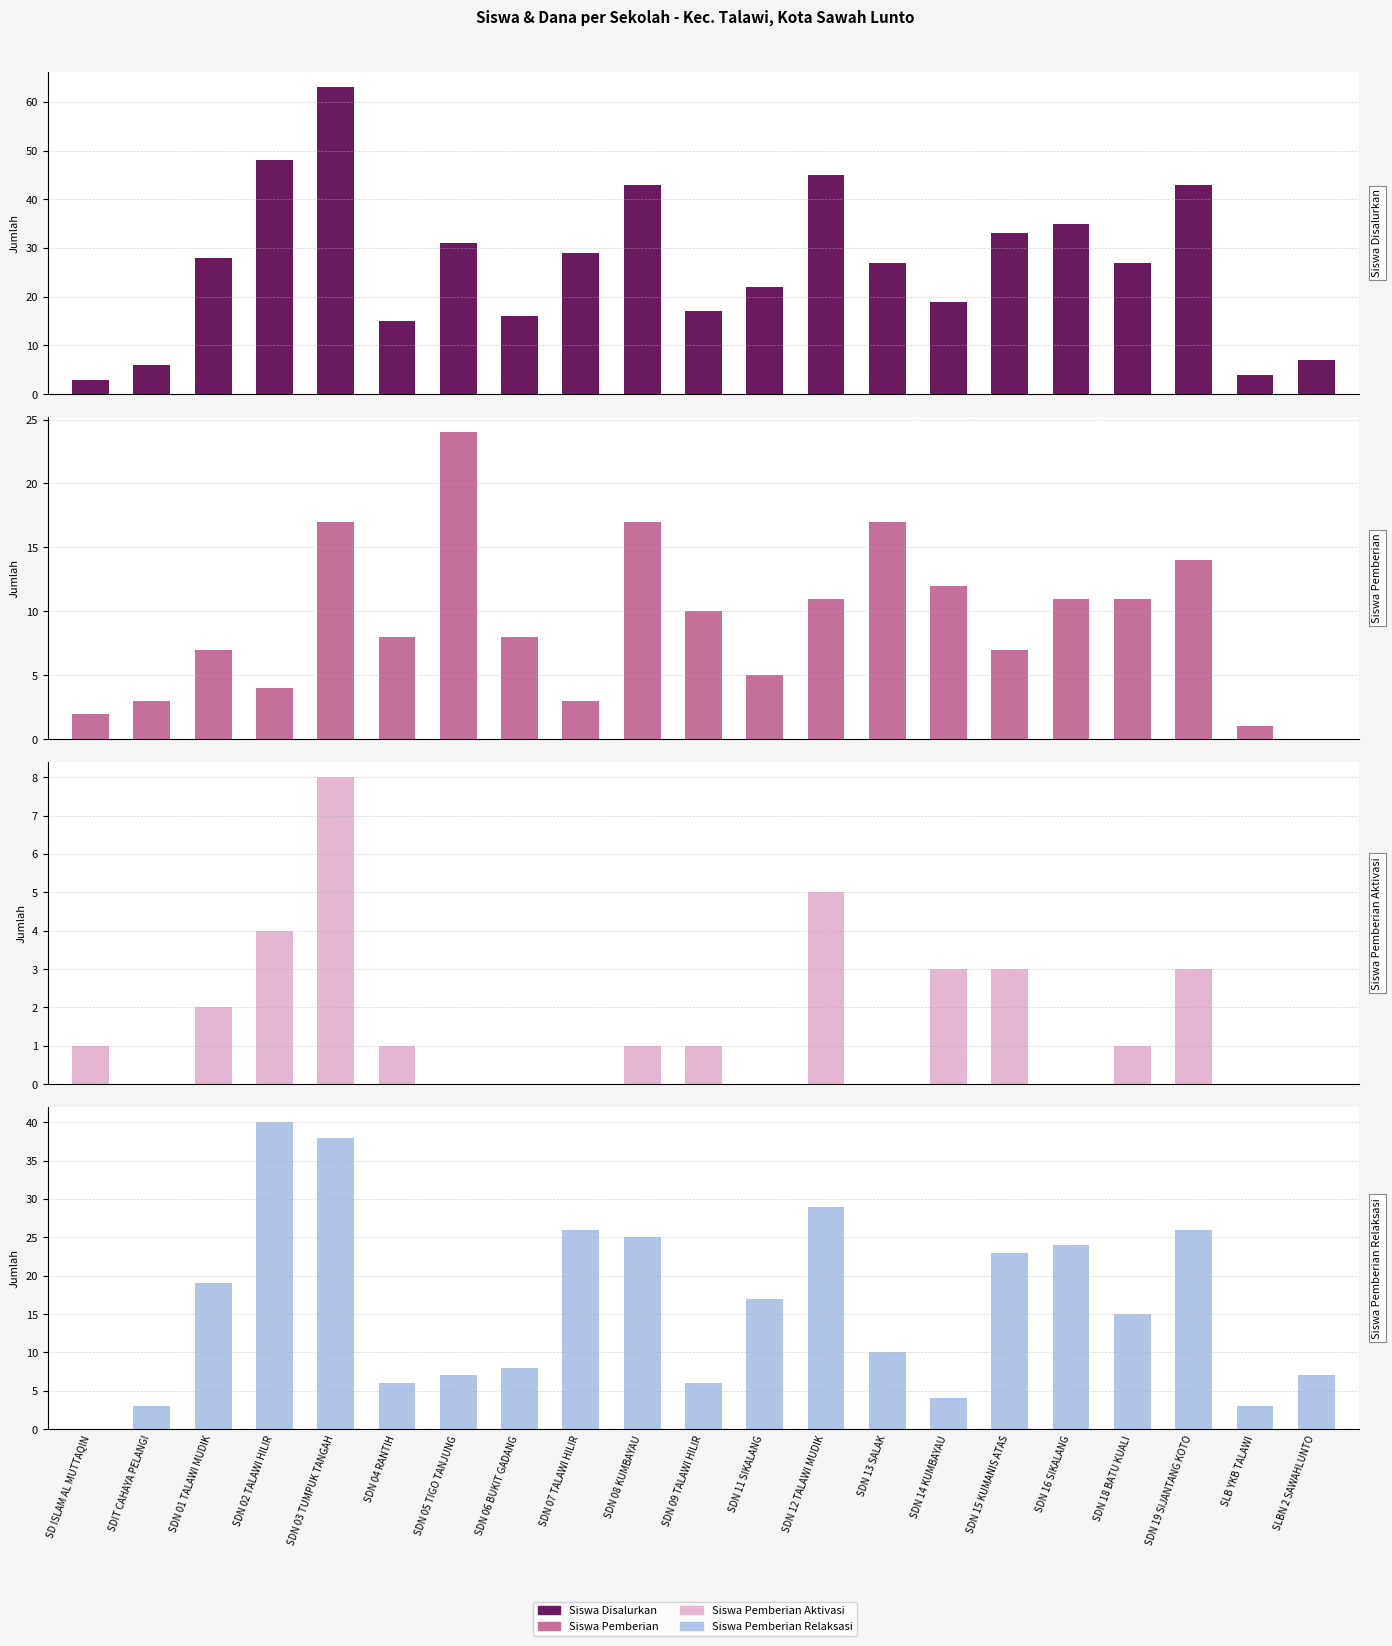

Rank the series by their maximum value, from lowest to highest.

Siswa Pemberian Aktivasi, Siswa Pemberian, Siswa Pemberian Relaksasi, Siswa Disalurkan